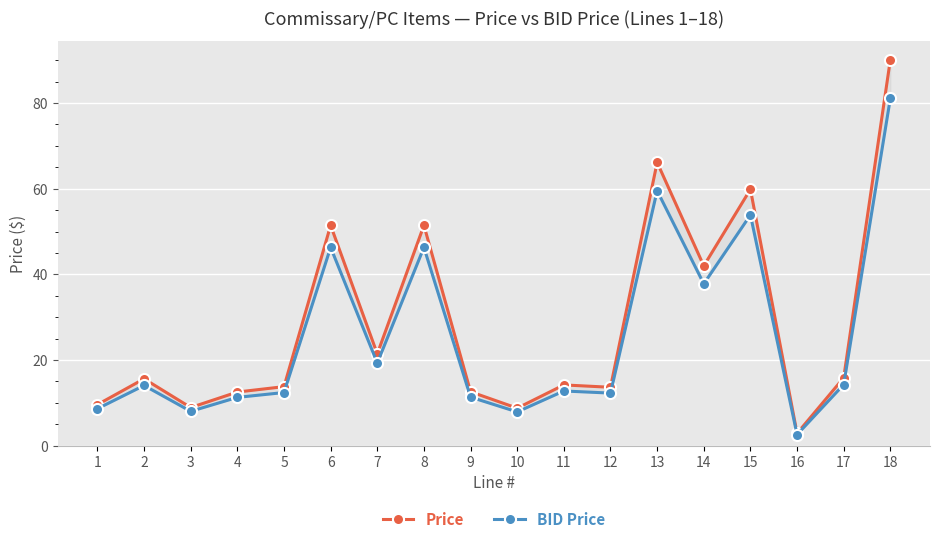

At 12, list the series in order from largest to smallest.

Price, BID Price